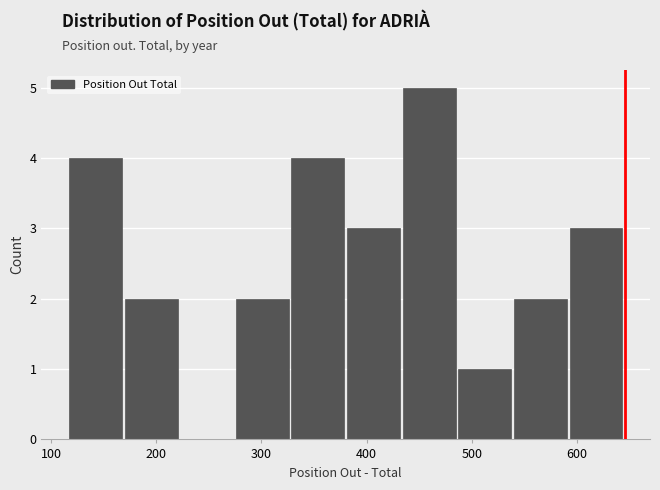

How tall is the bar that spans 430 to 490 on the x-axis? Neither the bar edges nor the heights are printed on the chart, so give them approximately, as read against the axes.

5